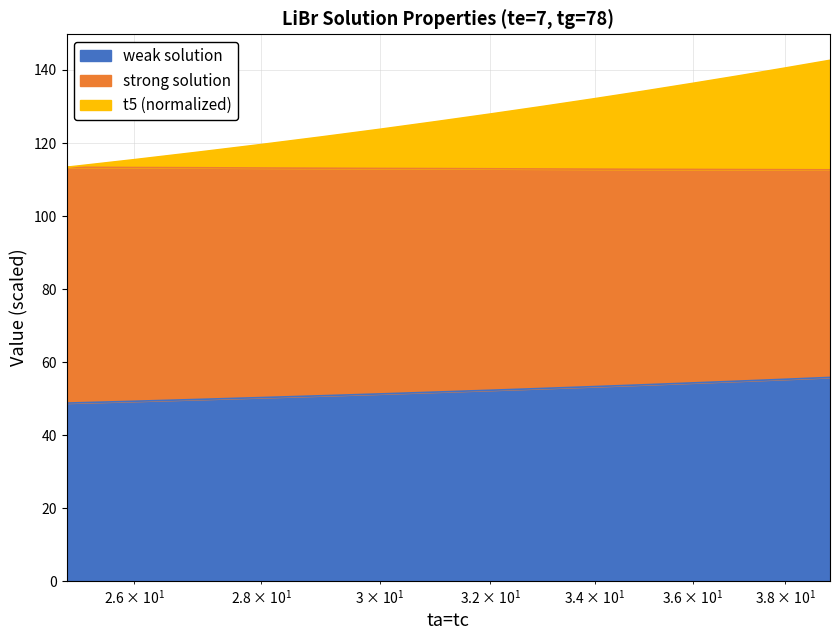

What is the spread (max minus min) of values at 37?

83.7